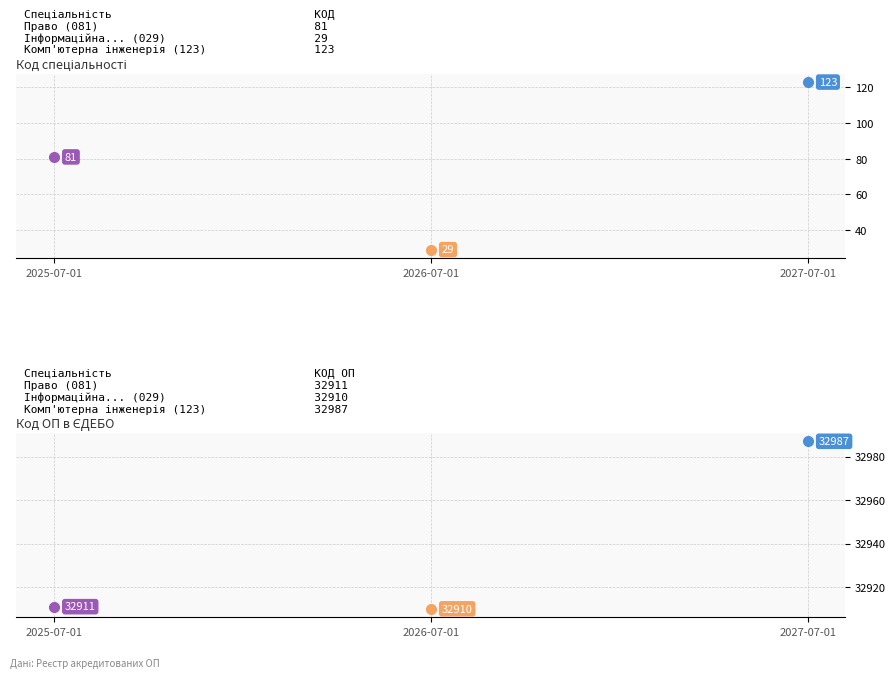

List the series in order of their peak value, highest first.

Код ОП в ЄДЕБО, Код спеціальності